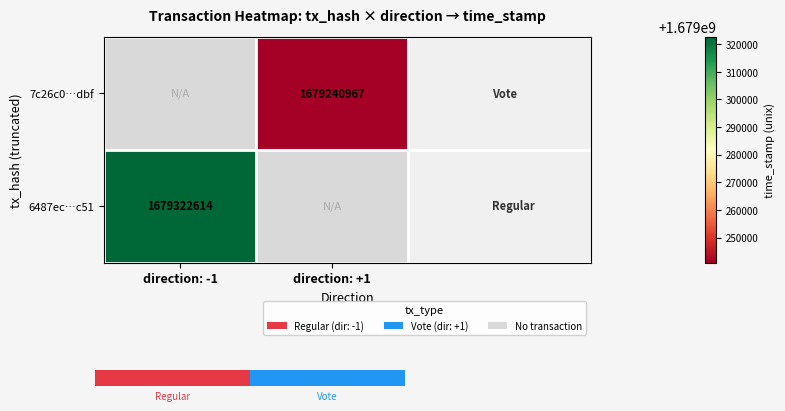

What is the total value across all series at direction: +1?

1679240967